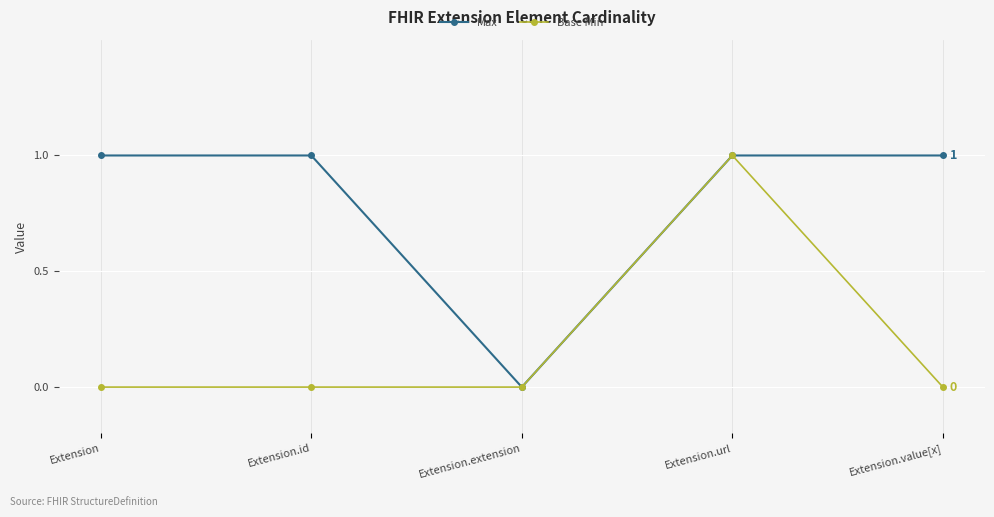

What are all the series names shown in the legend?

Max, Base Min